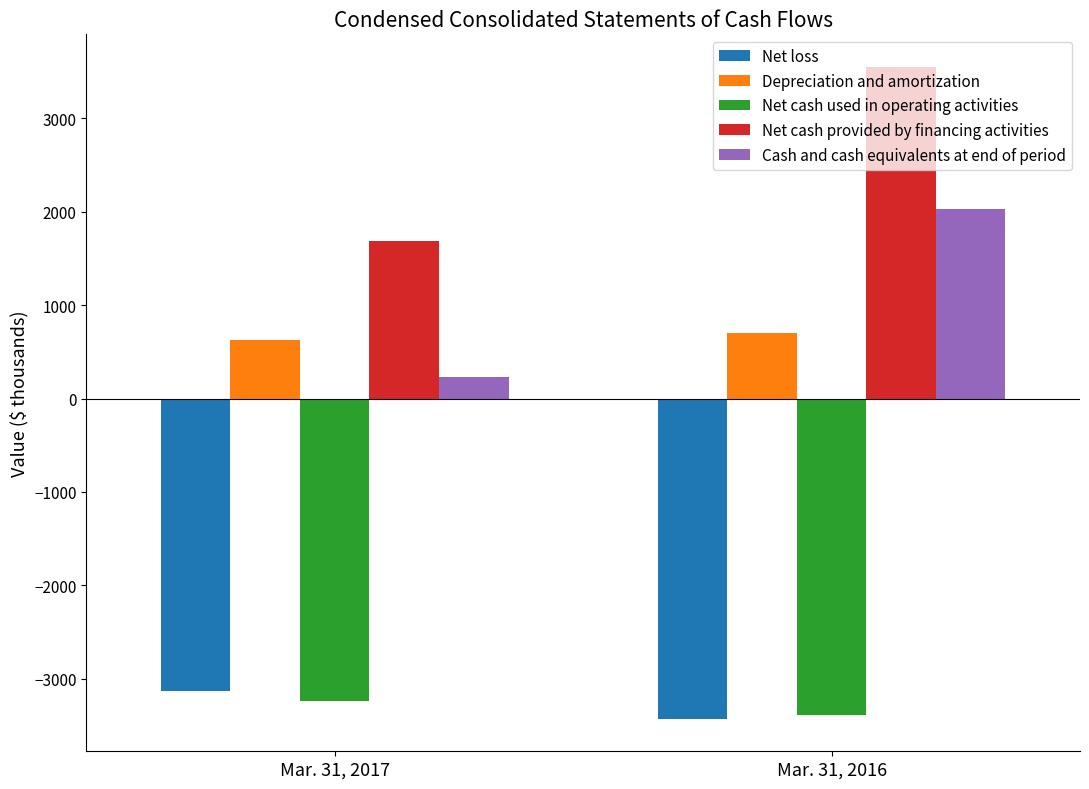

What is the sum of the Depreciation and amortization values at Mar. 31, 2016 and Mar. 31, 2017?

1324